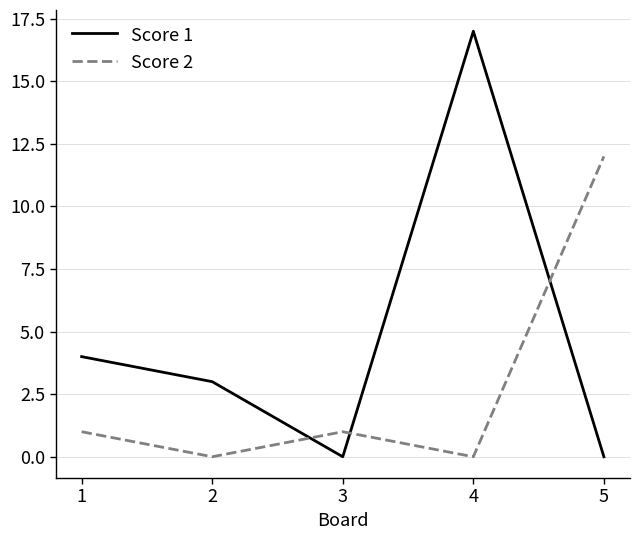

Which label corresponds to the largest value in the chart?

4